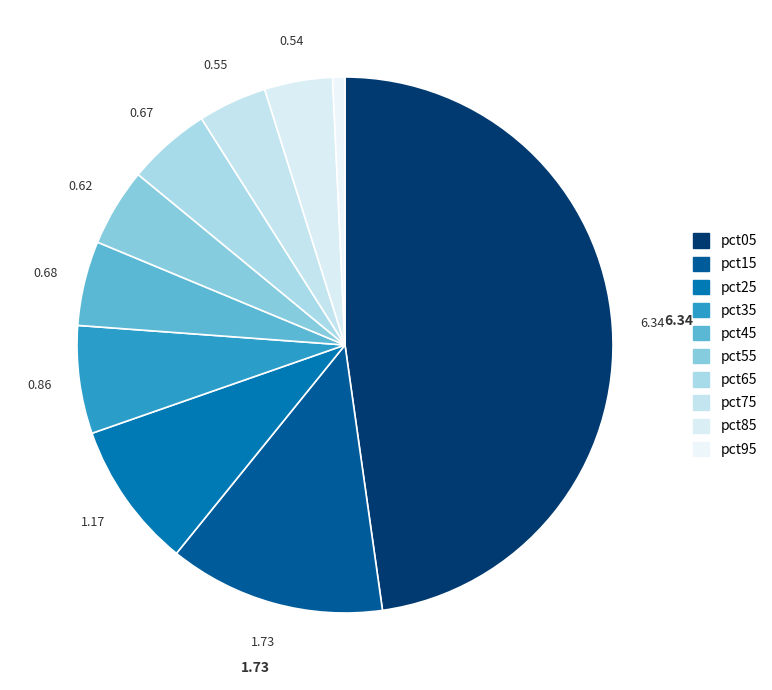

Is it true that pct55 is 5% of the pie?

True